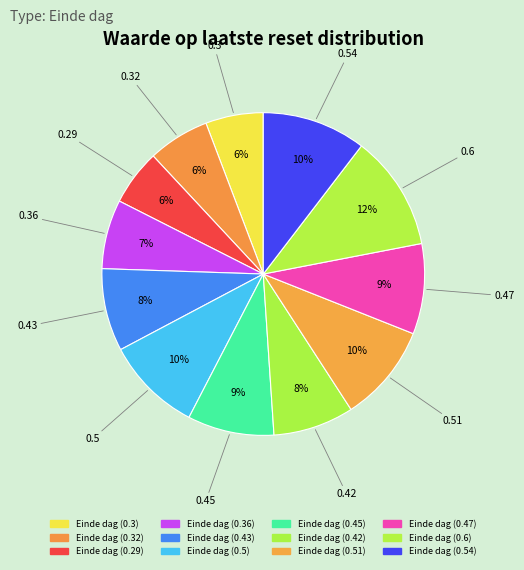

How many slices are in this pie chart?

12